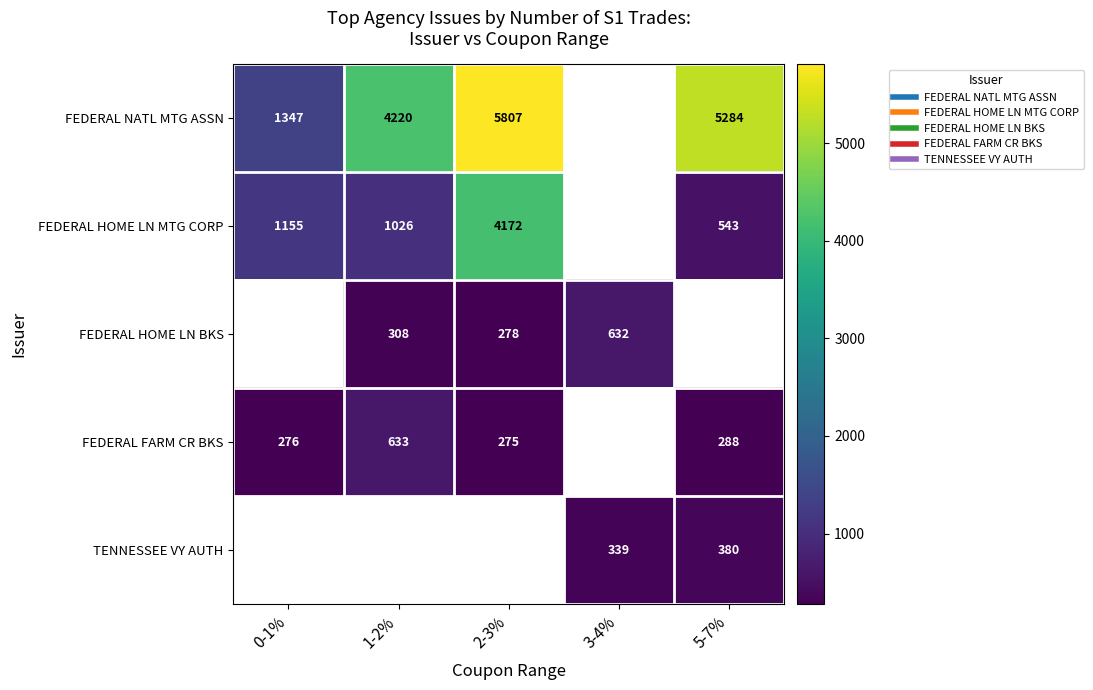

Where does the FEDERAL HOME LN BKS series first go above 308?

3-4%